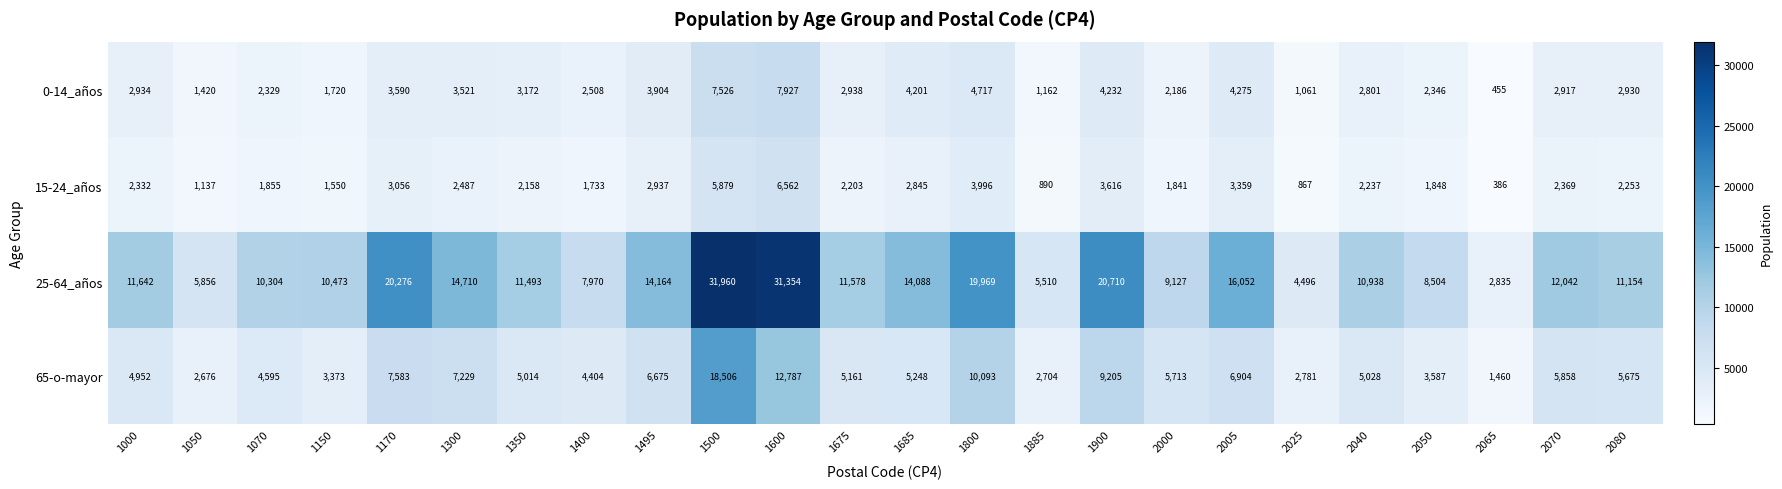

How many series are shown in this chart?

4